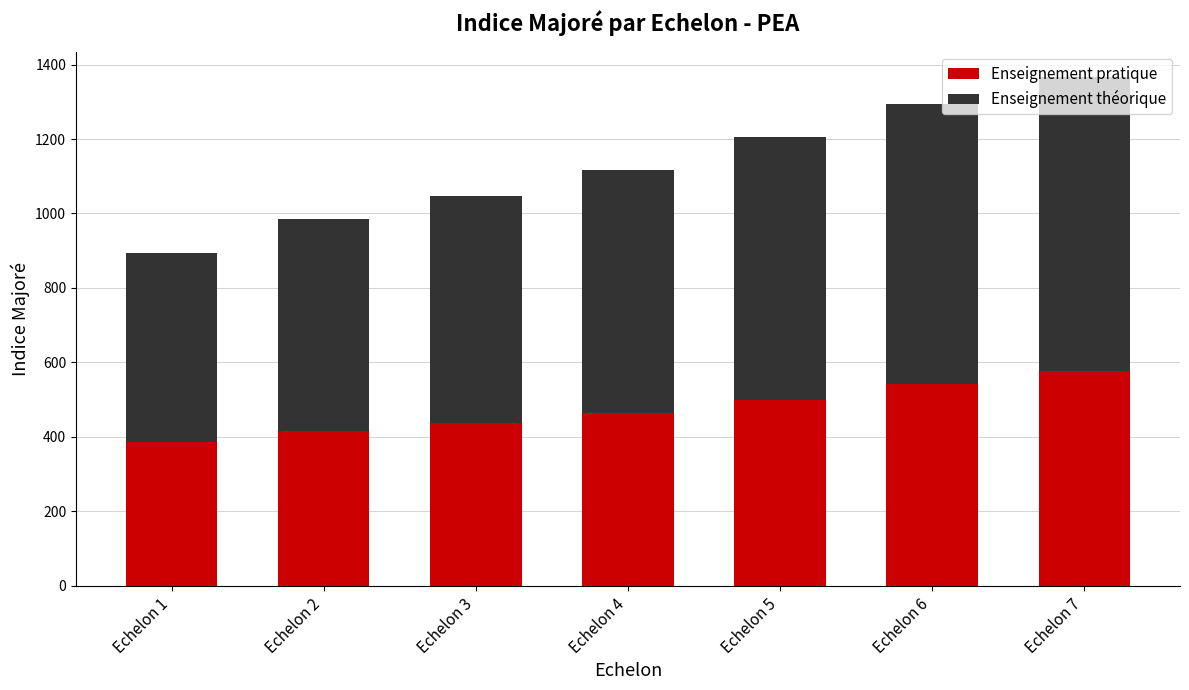

How many data points in Enseignement pratique are less than 464?

3